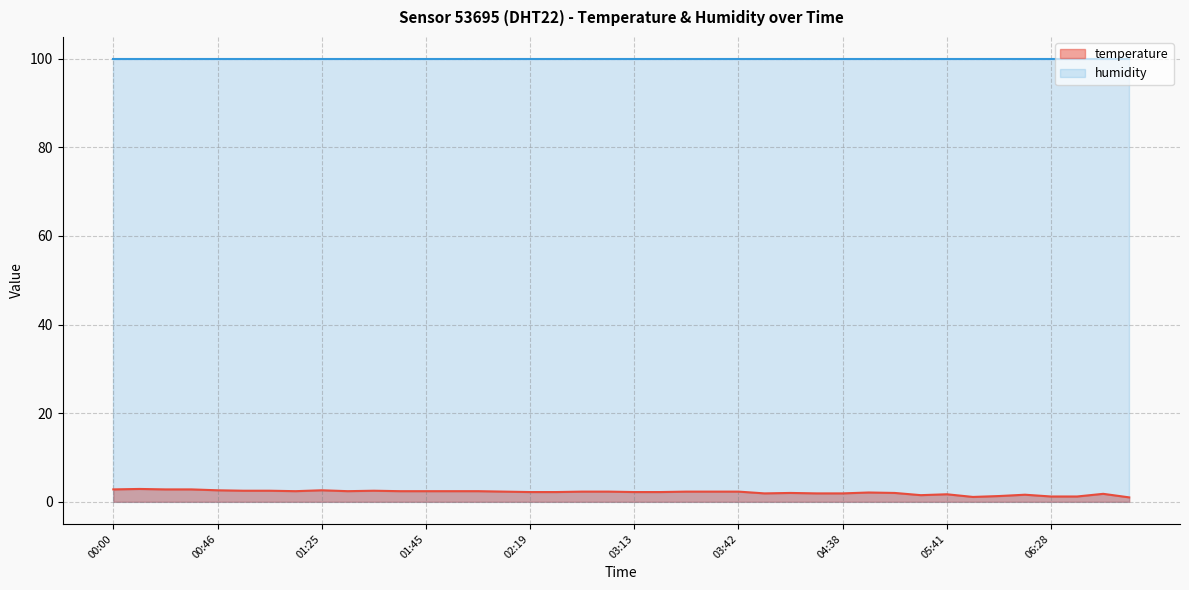

Rank the categories by value from highest to lowest.

00:17, 00:00, 00:19, 00:44, 00:46, 01:25, 00:56, 01:11, 01:37, 01:23, 01:35, 01:42, 01:45, 01:59, 02:04, 02:07, 02:41, 02:53, 03:37, 03:39, 03:42, 02:19, 02:36, 03:13, 03:17, 04:40, 04:06, 04:45, 03:54, 04:28, 04:38, 06:33, 05:41, 06:01, 04:48, 05:54, 06:28, 06:30, 05:49, 06:35